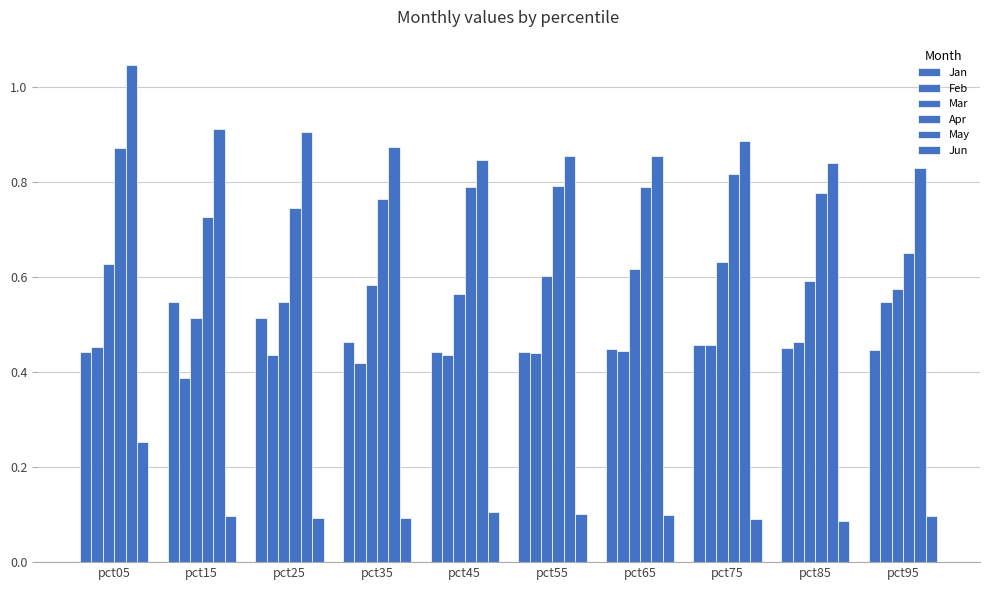

How many series are shown in this chart?

6